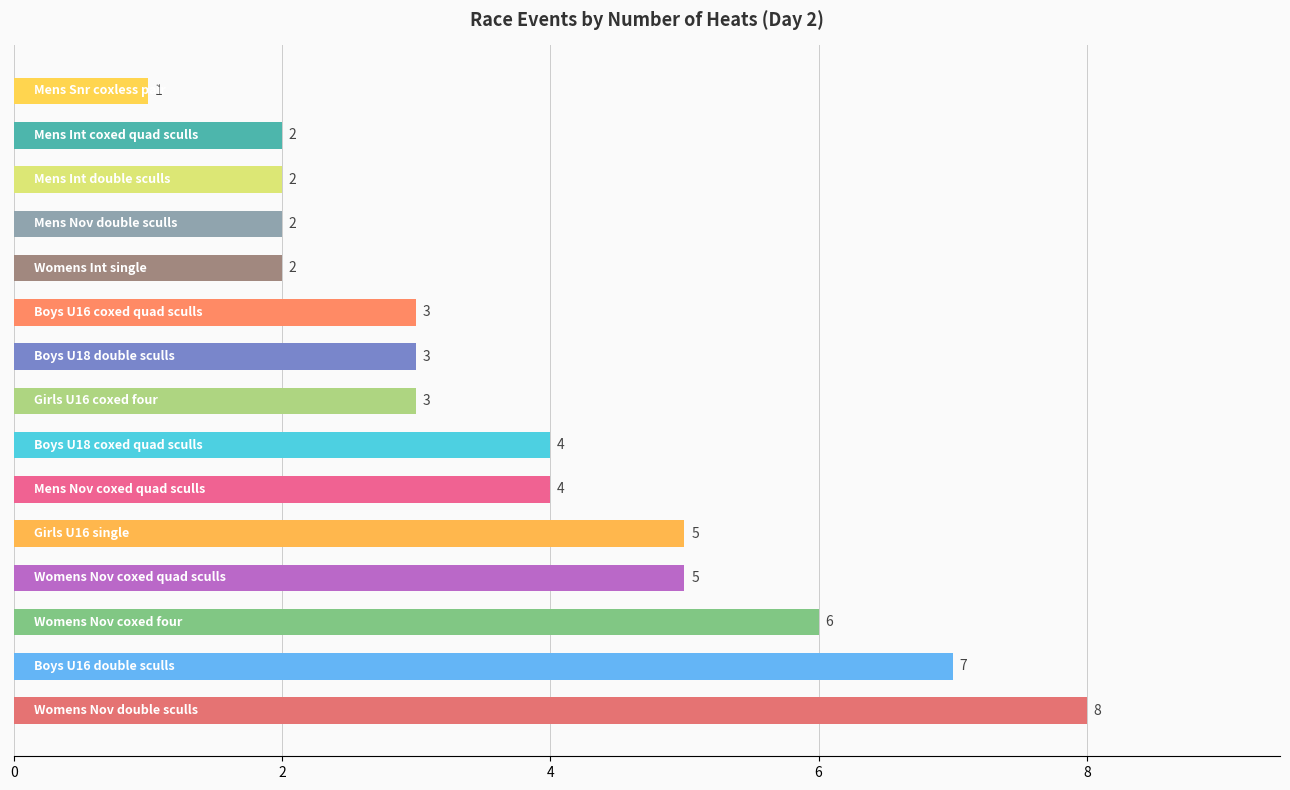

Reading bottom to top, list all the values displayed in this chart.

8	7	6	5	5	4	4	3	3	3	2	2	2	2	1